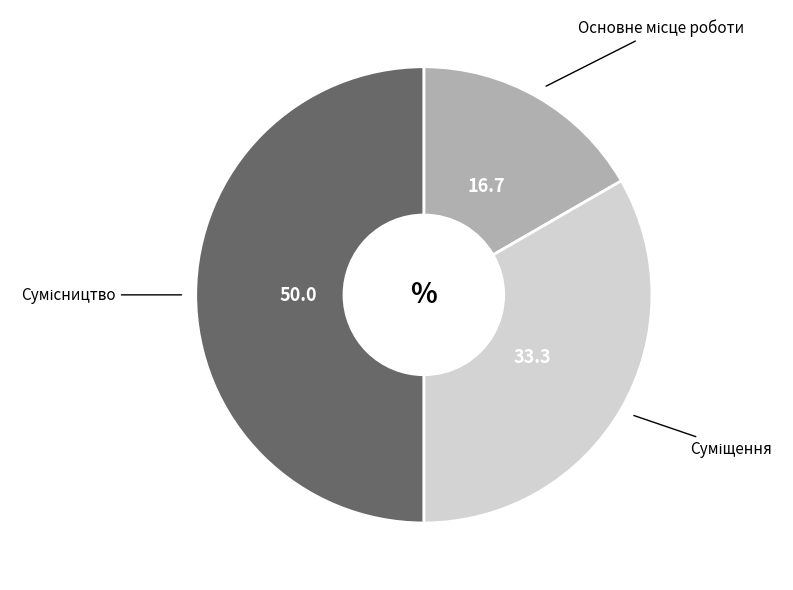

How many slices are in this pie chart?

3